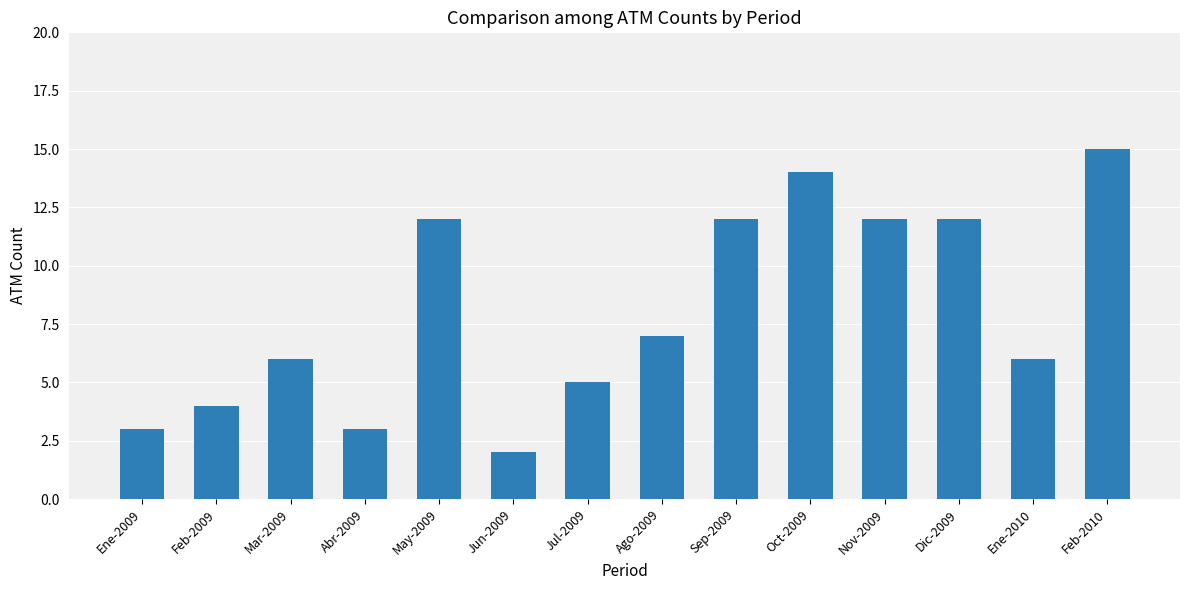

At which label is the value closest to 8?

Ago-2009